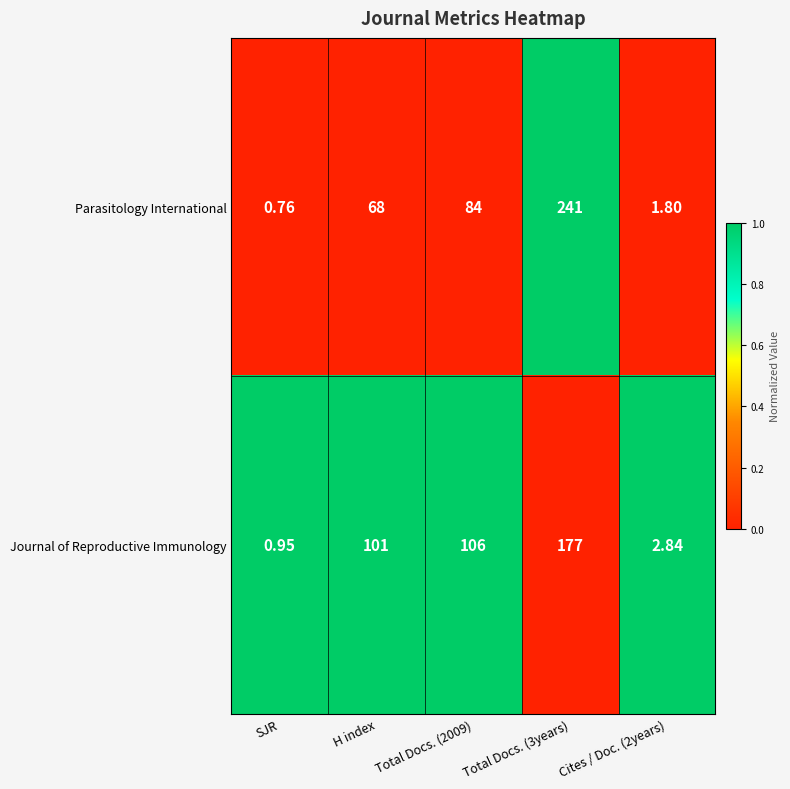

Is the value of Parasitology International at H index greater than the value of Journal of Reproductive Immunology at Total Docs. (2009)?

No